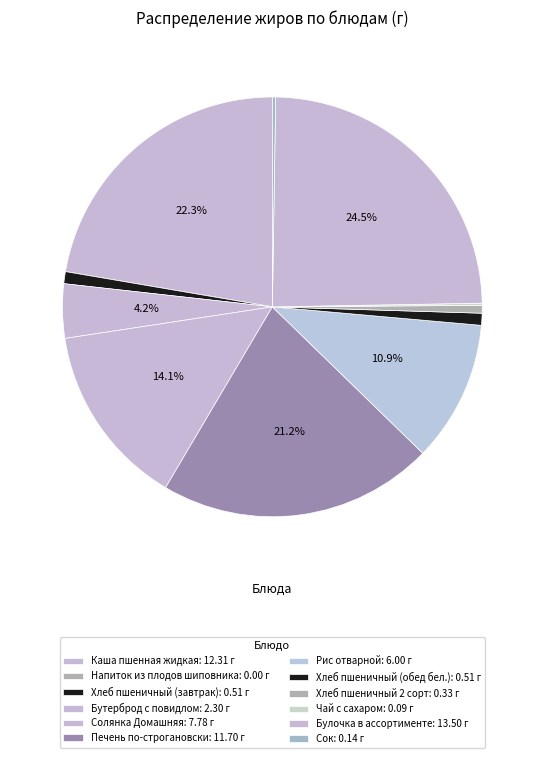

What is the largest slice in the pie chart?

Булочка в ассортименте